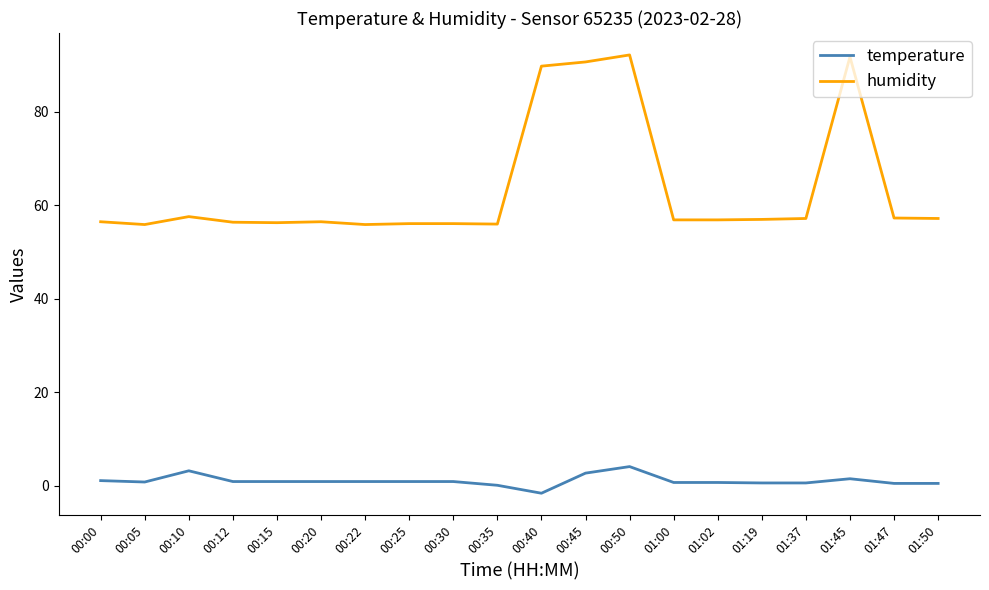

What is the maximum value shown in the chart?

92.2